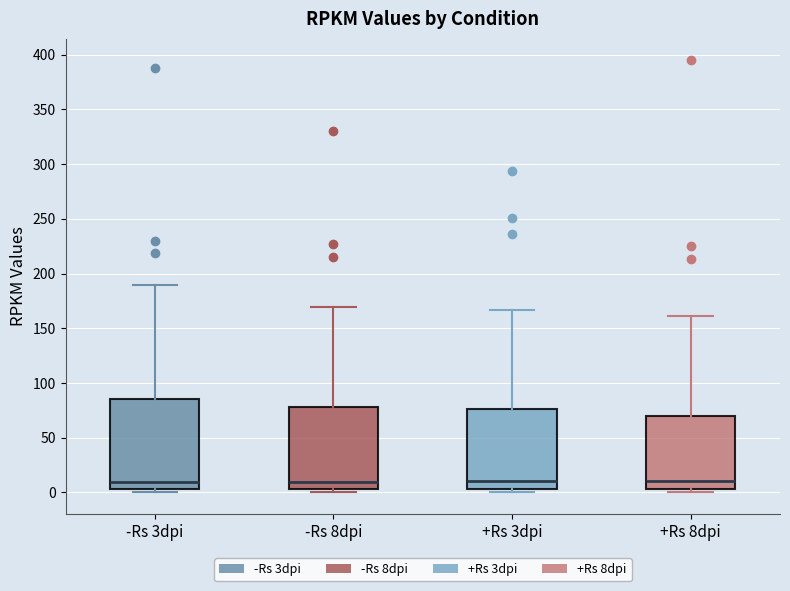

Reading left to right, transcribe this box plot: for each box, give where its median line is, the range the box spans, and where its two whiskers end, as read against the y-axis. The values are not printed on the chart, so give them approximately, as read against the axis.

-Rs 3dpi: median 10, box 5 to 85, whiskers 0 to 190
-Rs 8dpi: median 10, box 5 to 80, whiskers 0 to 170
+Rs 3dpi: median 10, box 5 to 75, whiskers 0 to 165
+Rs 8dpi: median 10, box 5 to 70, whiskers 0 to 160